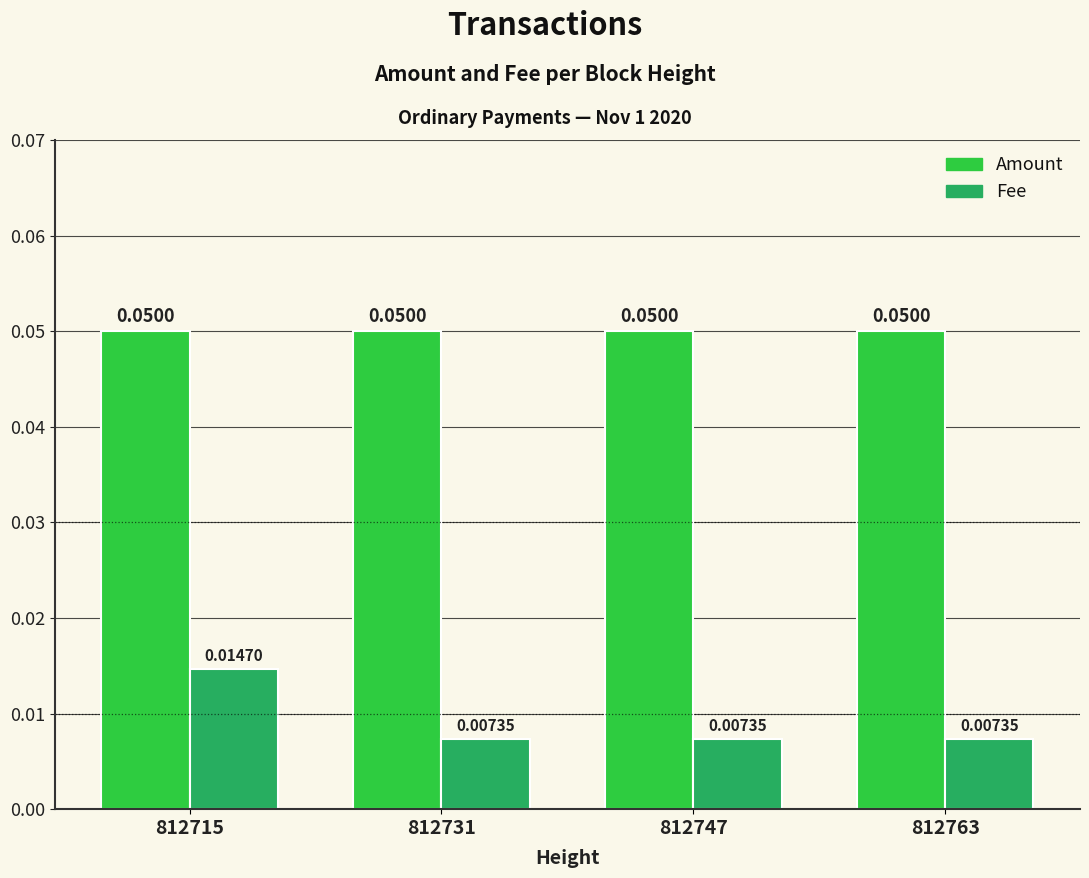

What are all the series names shown in the legend?

Amount, Fee